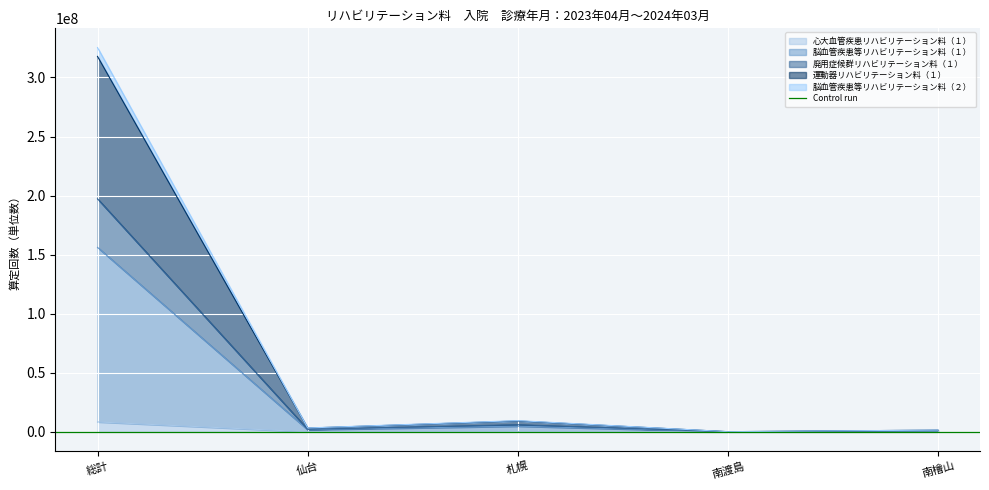

Which category has the highest value in the 心大血管疾患リハビリテーション料（１） series?

総計